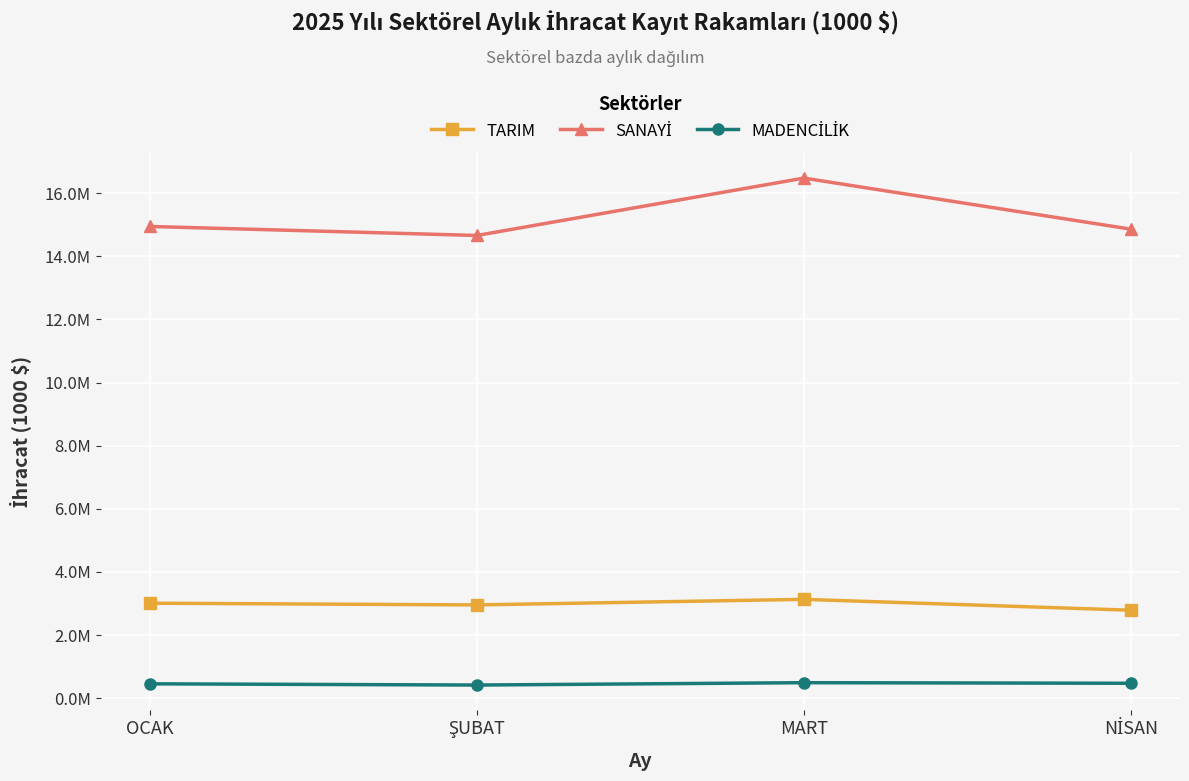

Is this an area chart (filled region under the line)?

No